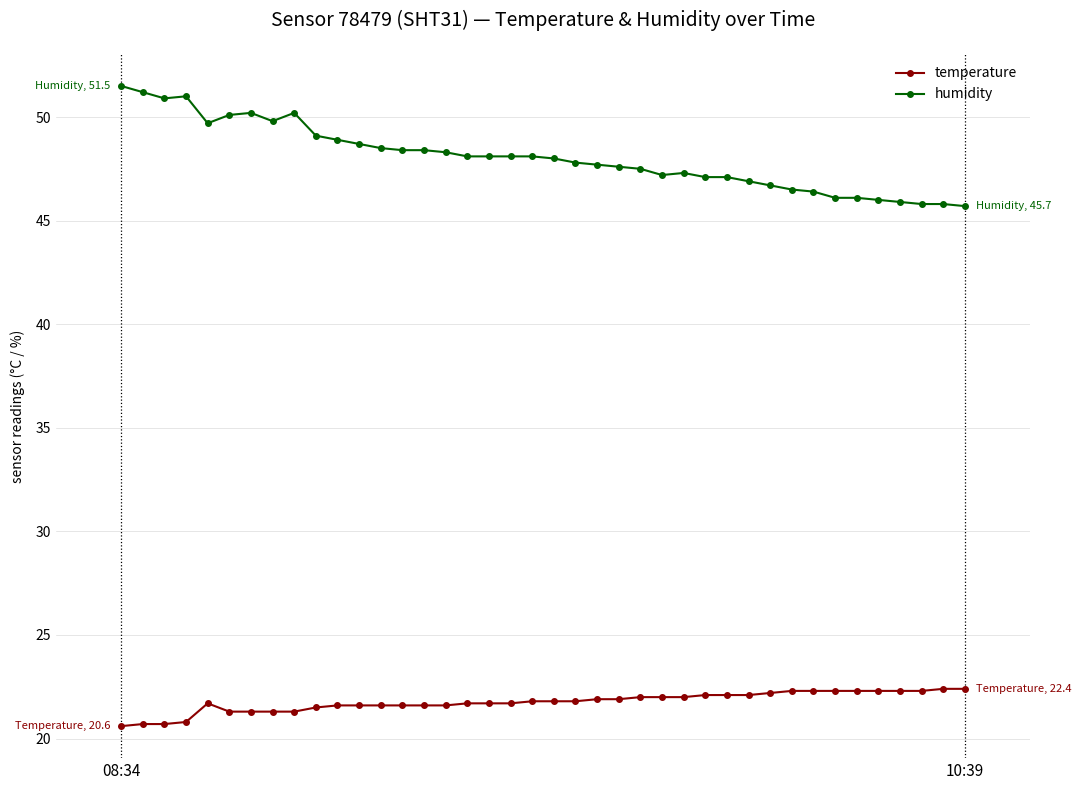

What is the value of the humidity point at the 29th from the left?

47.1